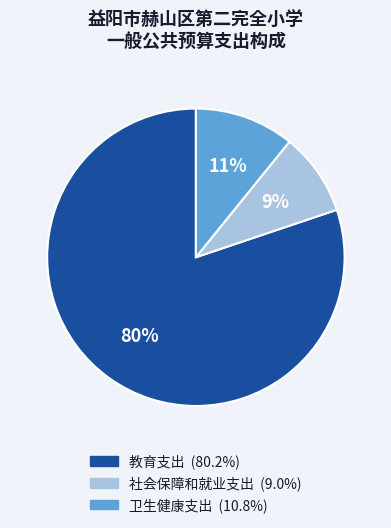

Which category has the smallest portion of the pie?

社会保障和就业支出